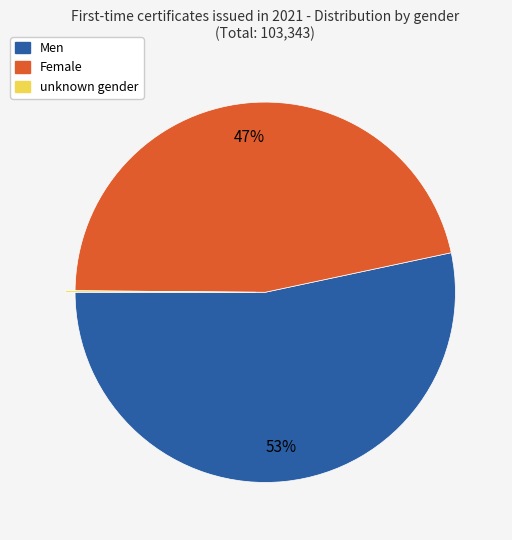

Which slice is the largest?

Men